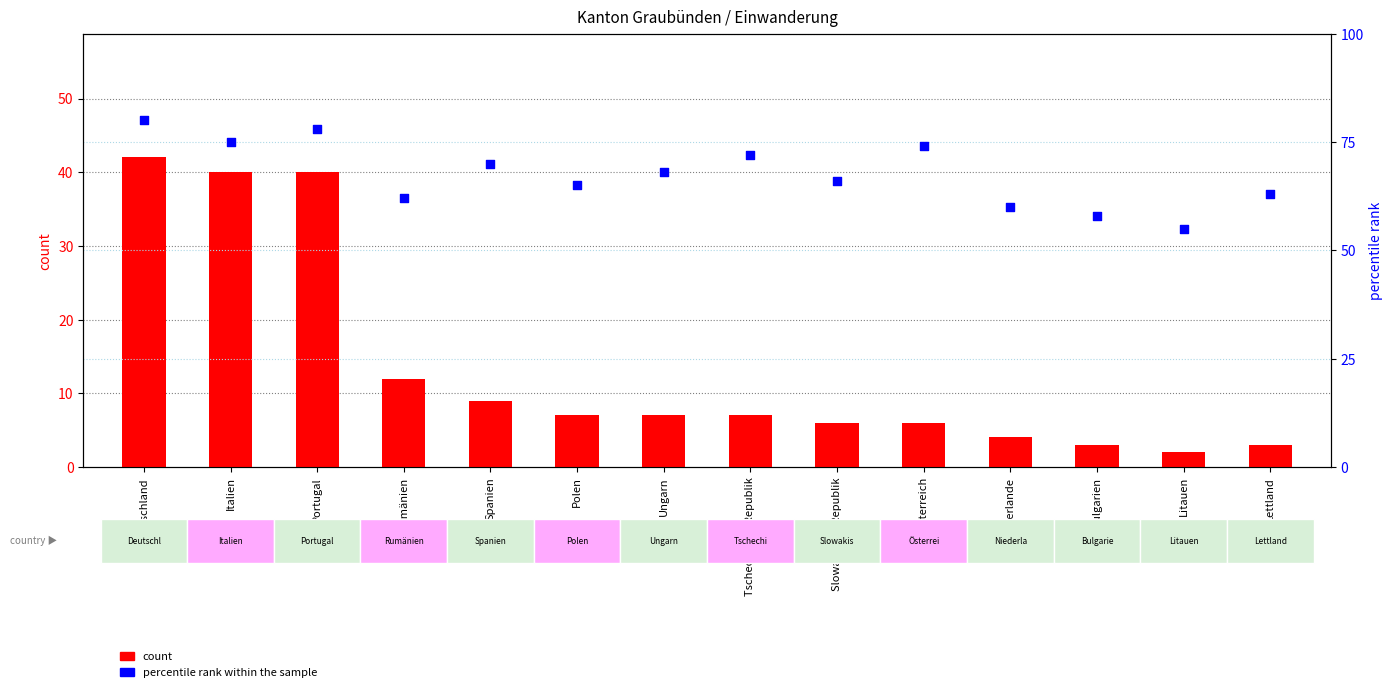

At which category is the sum across all series the highest?

Deutschland